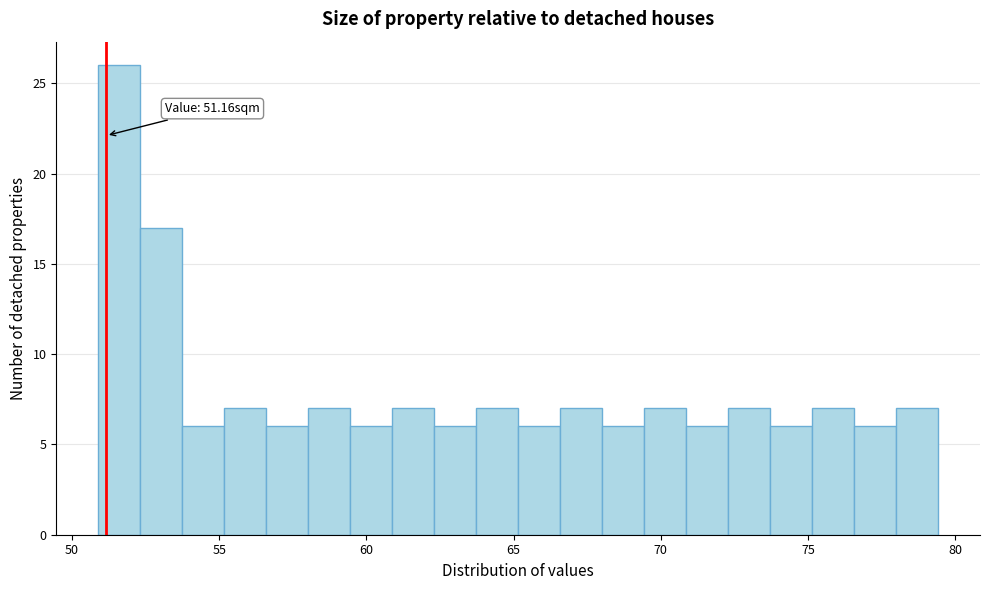

Around what value on the x-axis is the tallest bar? Give the approximate position of its centre, as read against the axis.

51.5